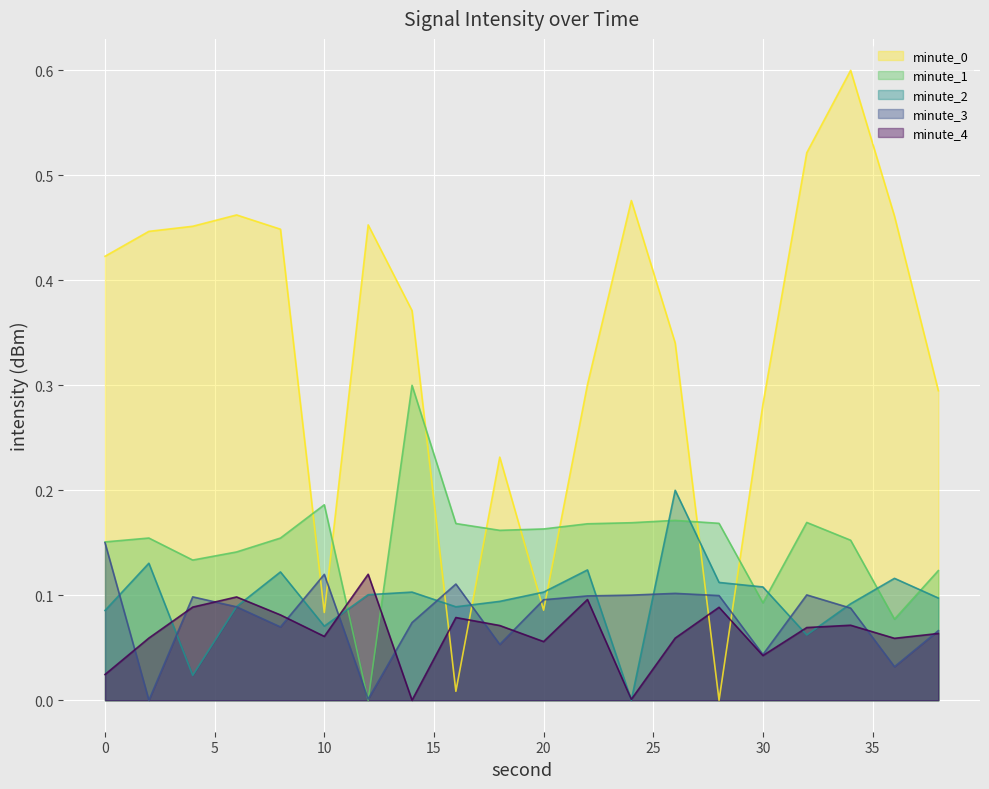

How many intersections are there between minute_3 and minute_2?

11